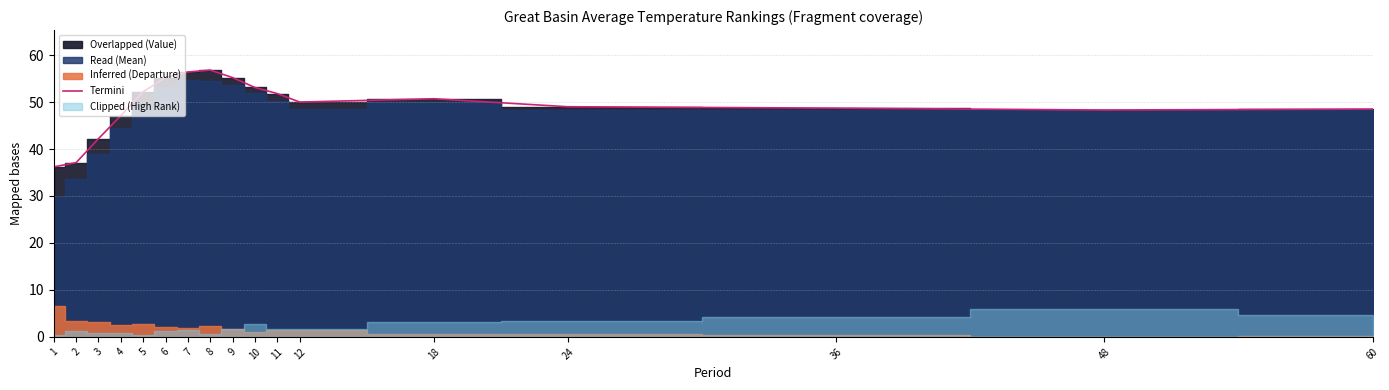

What is the value of the 1st point from the left?

36.2